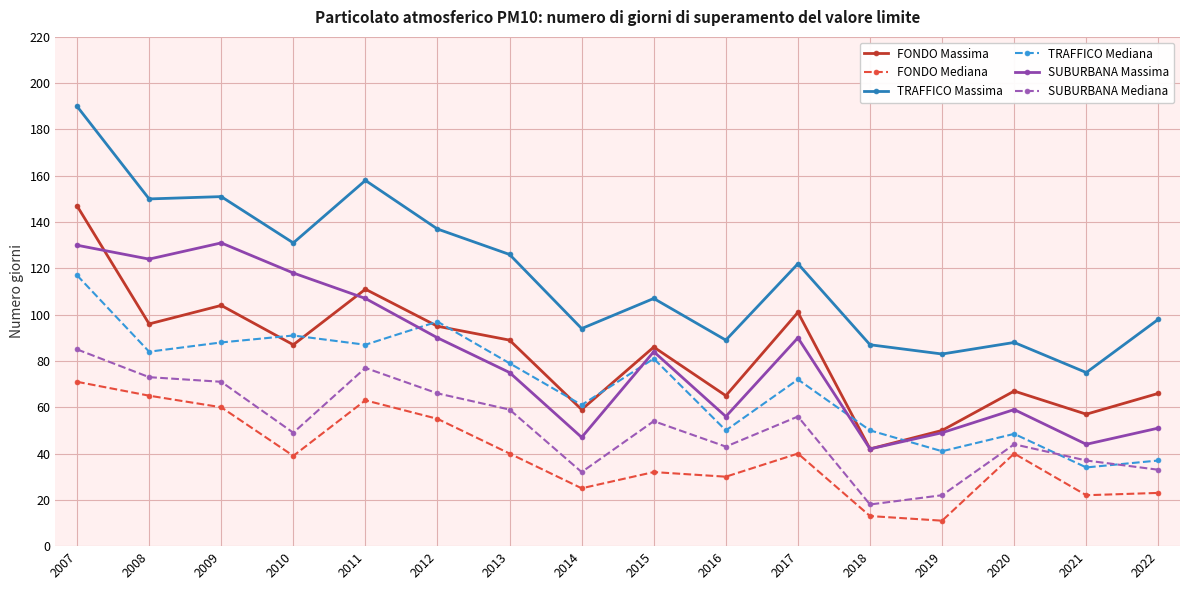

Read the SUBURBANA Massima value at 2010.

118.0